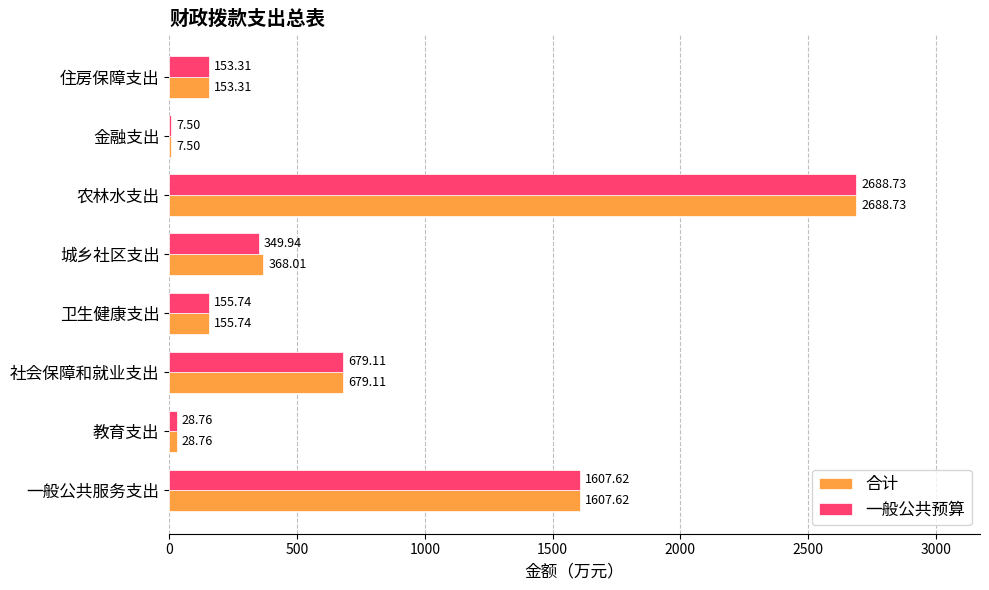

At which category is the sum across all series the highest?

农林水支出